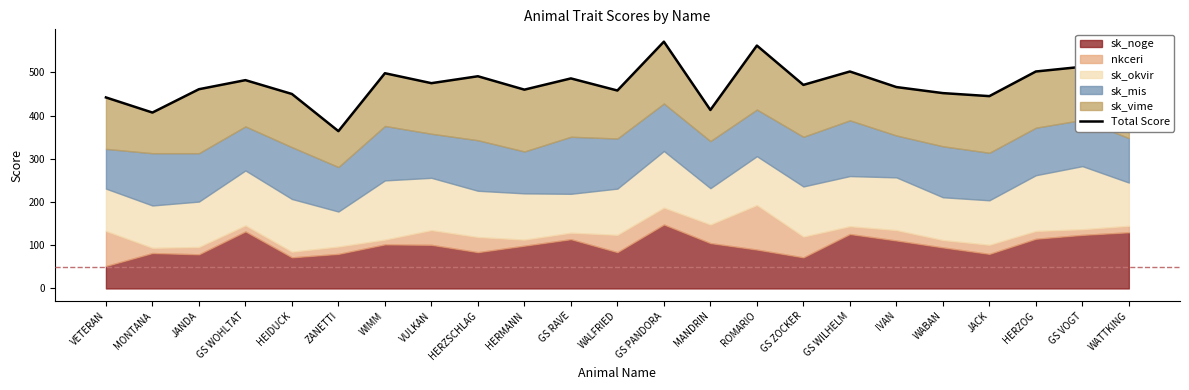

Approximately how many times larger is the value at HERZSCHLAG compared to GS WOHLTAT?

1.0